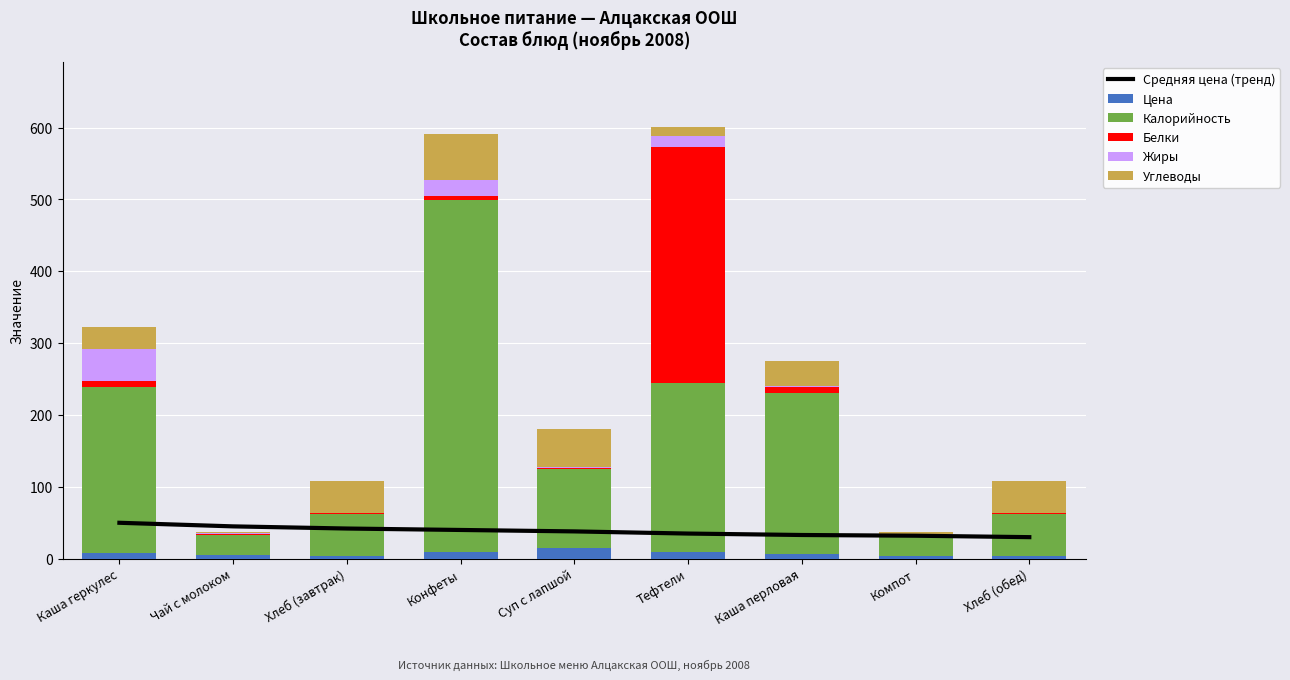

What is the spread (max minus min) of values at Конфеты?

484.5